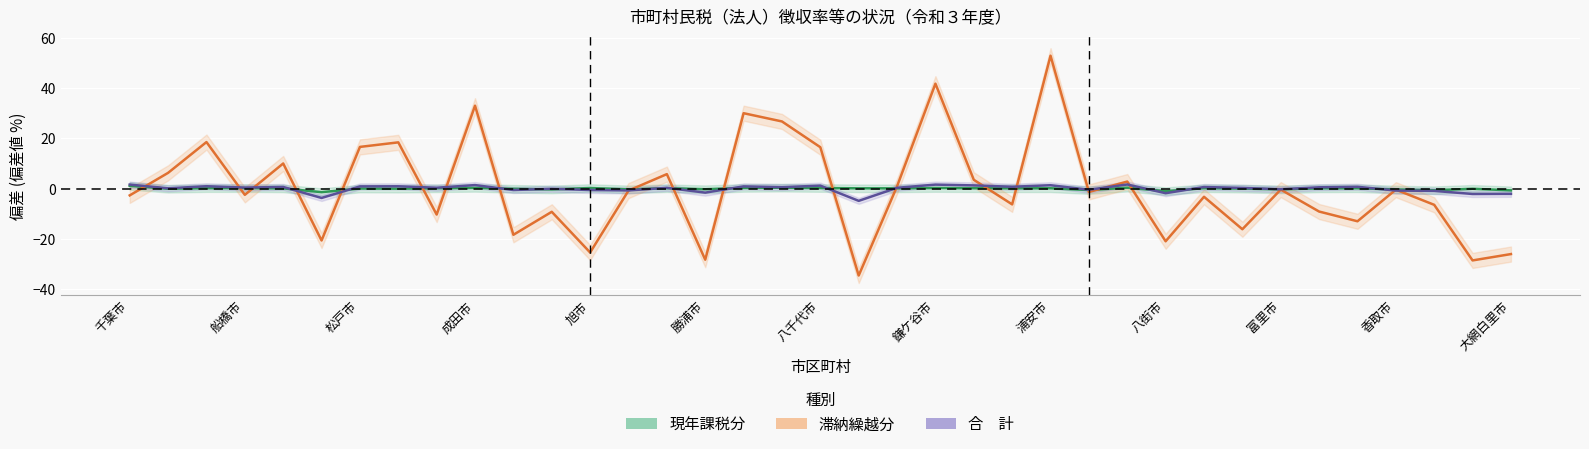

How many times do 滞納繰越分 and 合　計 cross each other?

20